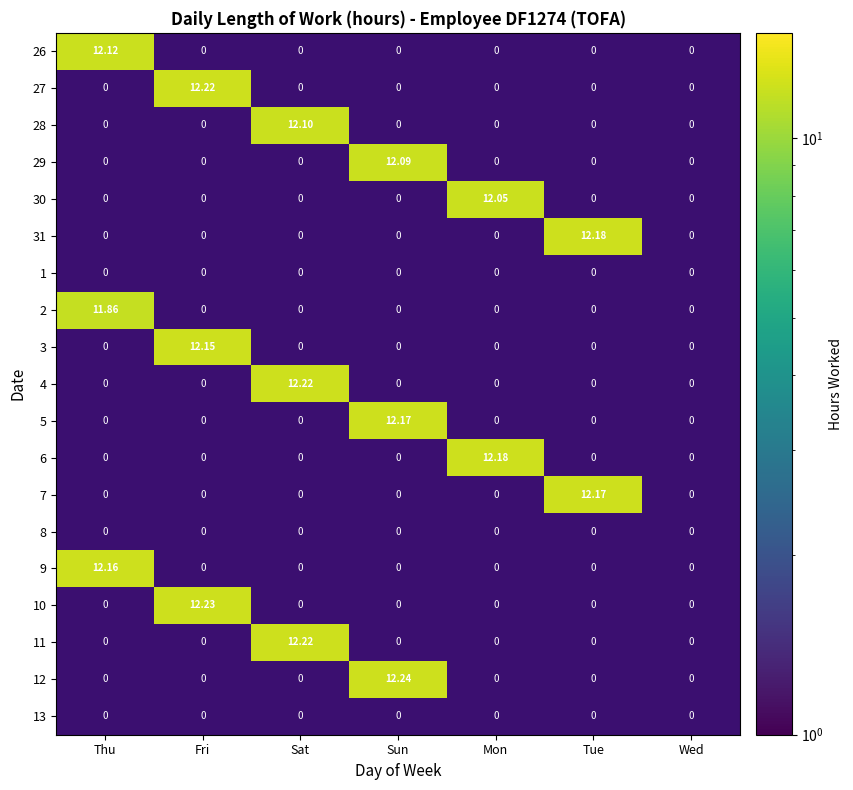

Is the value of 31 at Mon greater than the value of 9 at Thu?

No